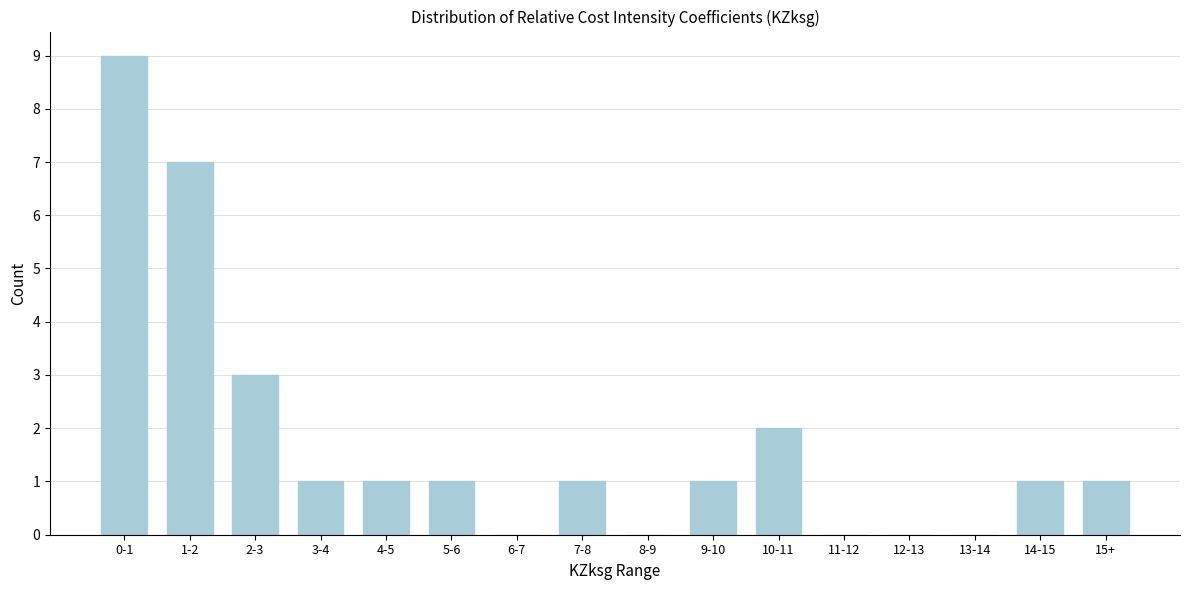

Reading left to right, list all the values displayed in this chart.

0-1=9	1-2=7	2-3=3	3-4=1	4-5=1	5-6=1	6-7=0	7-8=1	8-9=0	9-10=1	10-11=2	11-12=0	12-13=0	13-14=0	14-15=1	15+=1